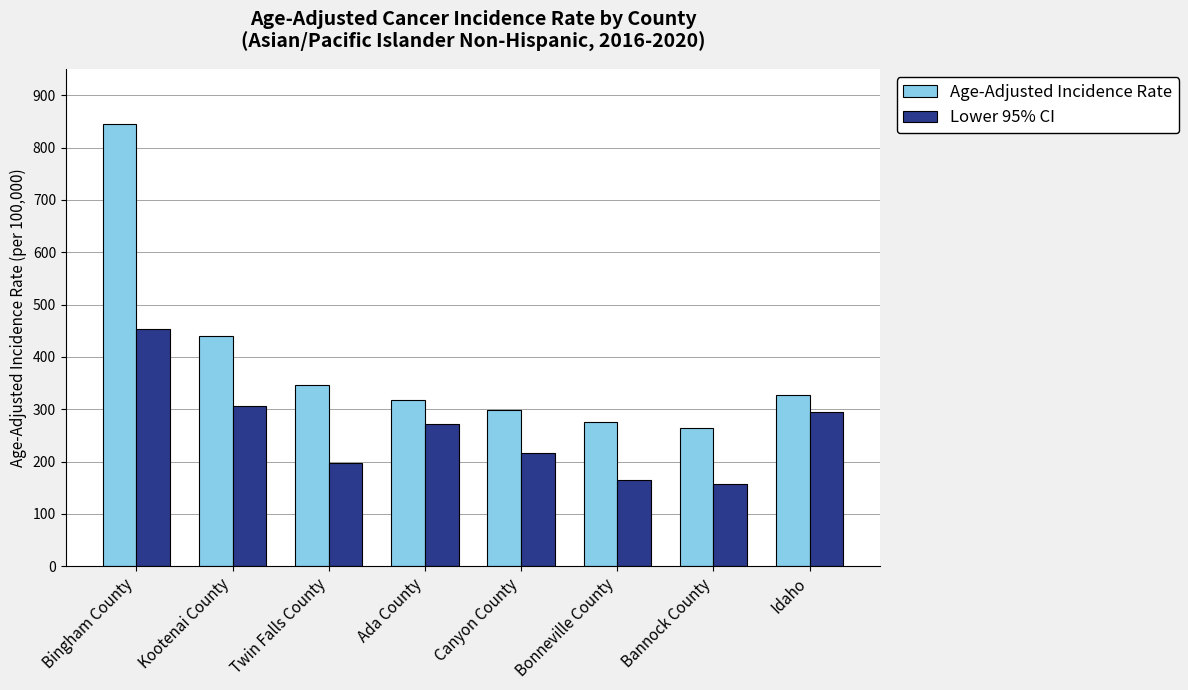

True or false: Age-Adjusted Incidence Rate has a value of 346.3 at Twin Falls County.

True